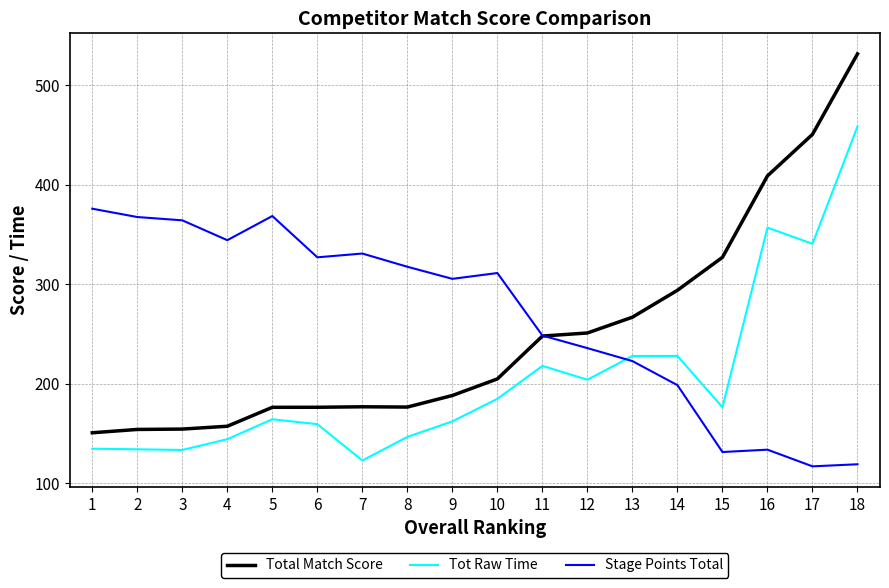

Where is Total Match Score nearest to the value 341?

15